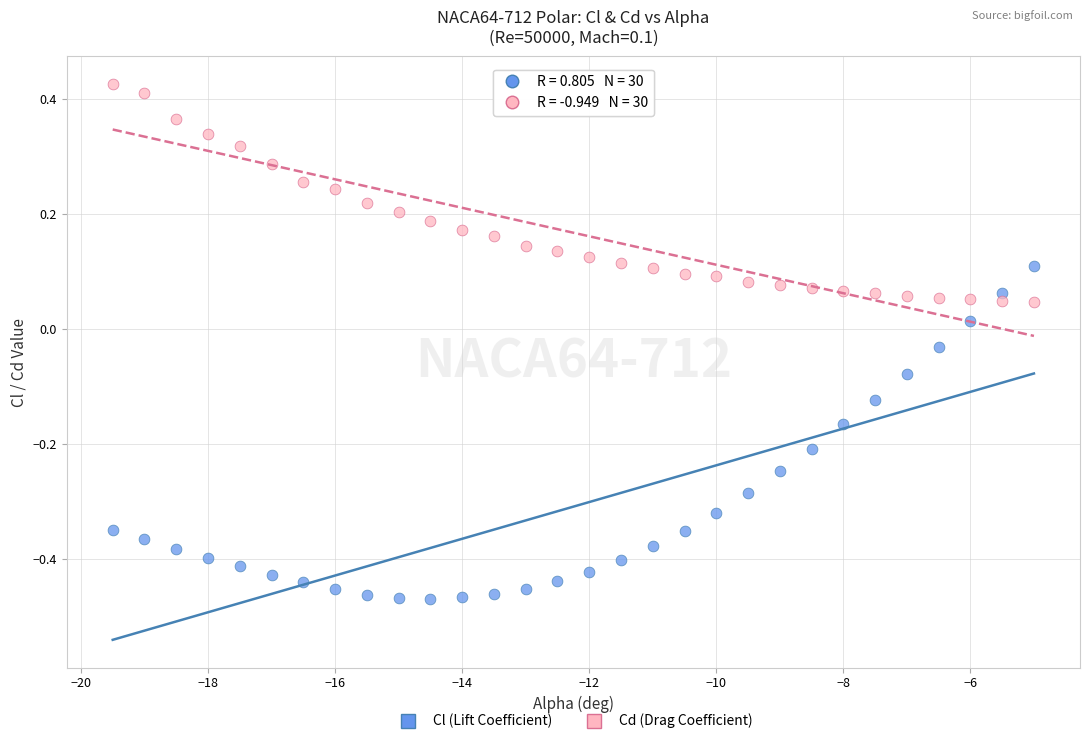

Which series has the widest spread of Y values?

Cl (Lift Coefficient)